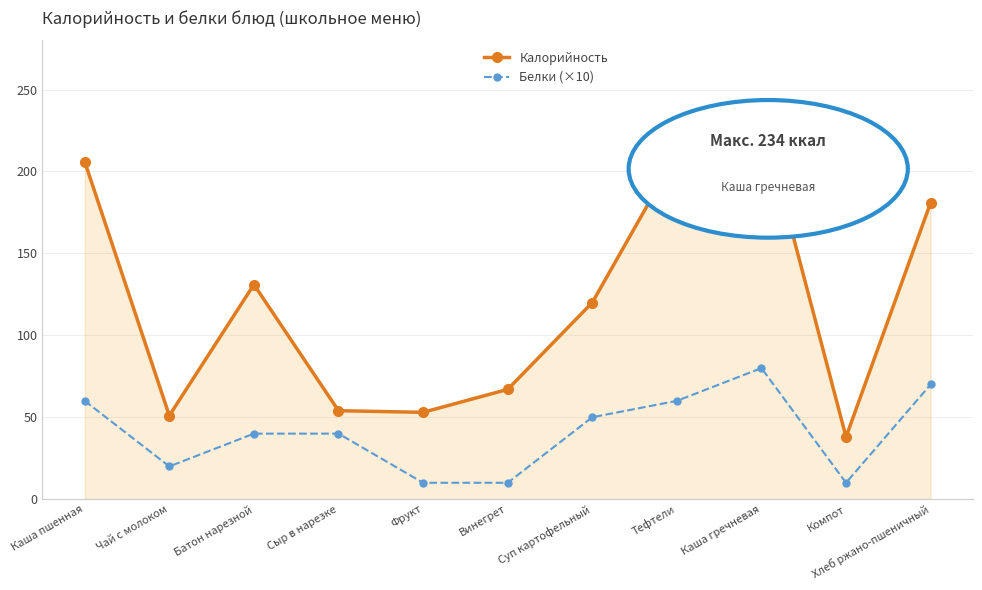

At which category is the sum across all series the highest?

Каша гречневая